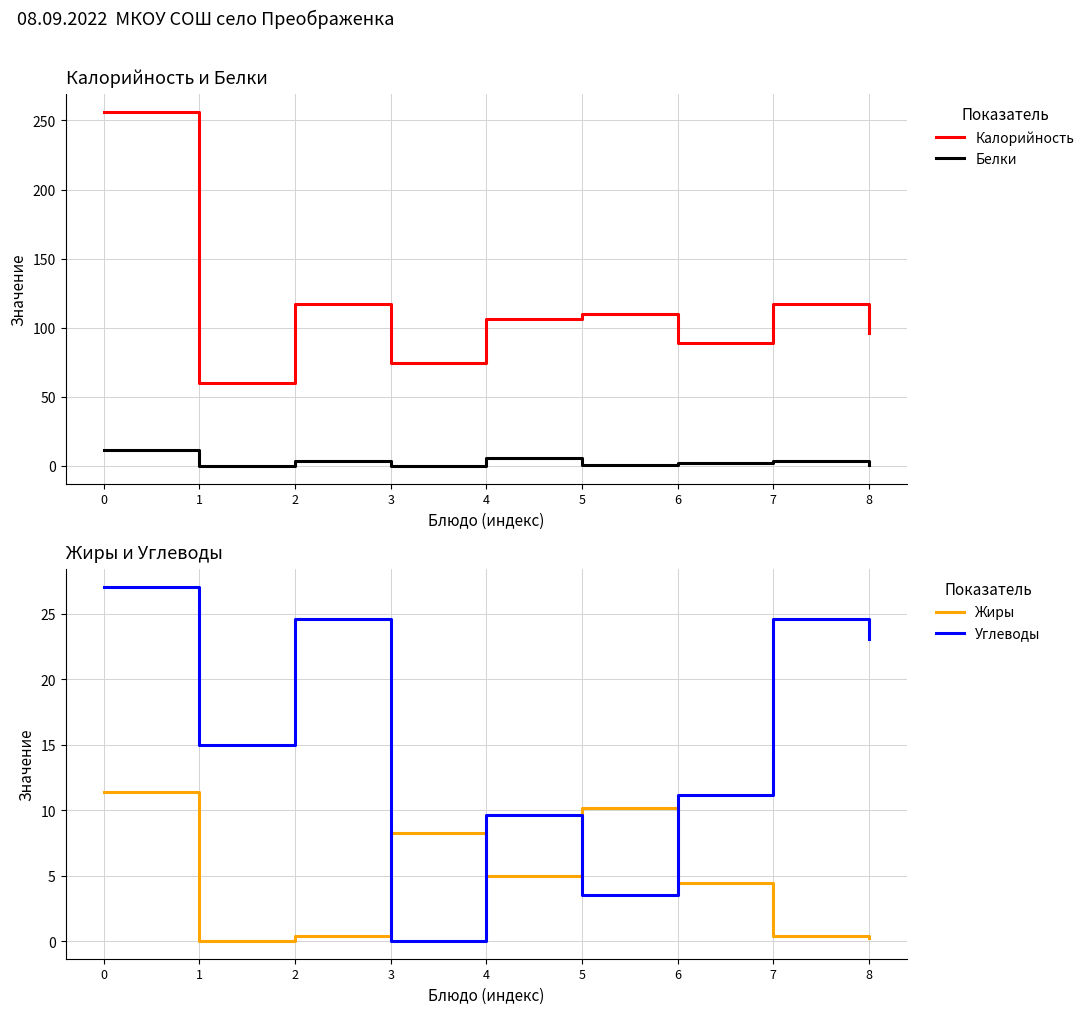

What is the difference between the maximum and minimum values in the Калорийность series?

196.4